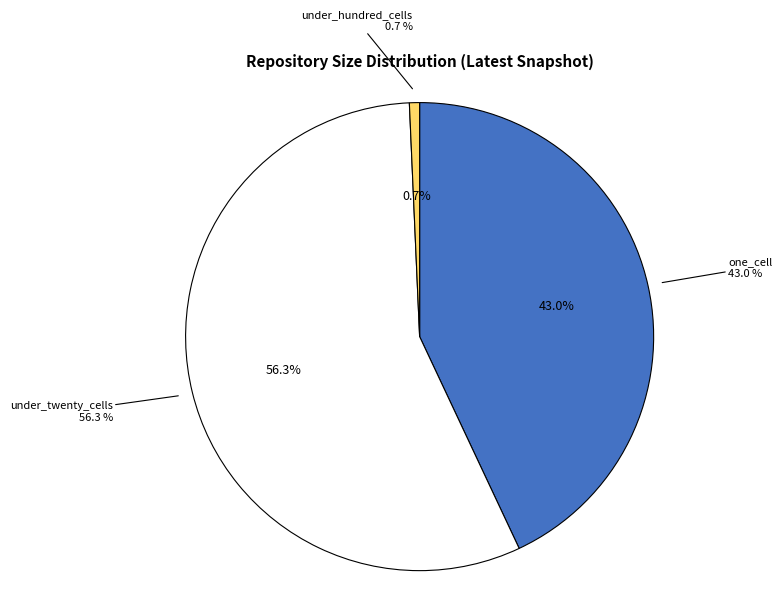

True or false: one_cell accounts for 43% of the total.

True